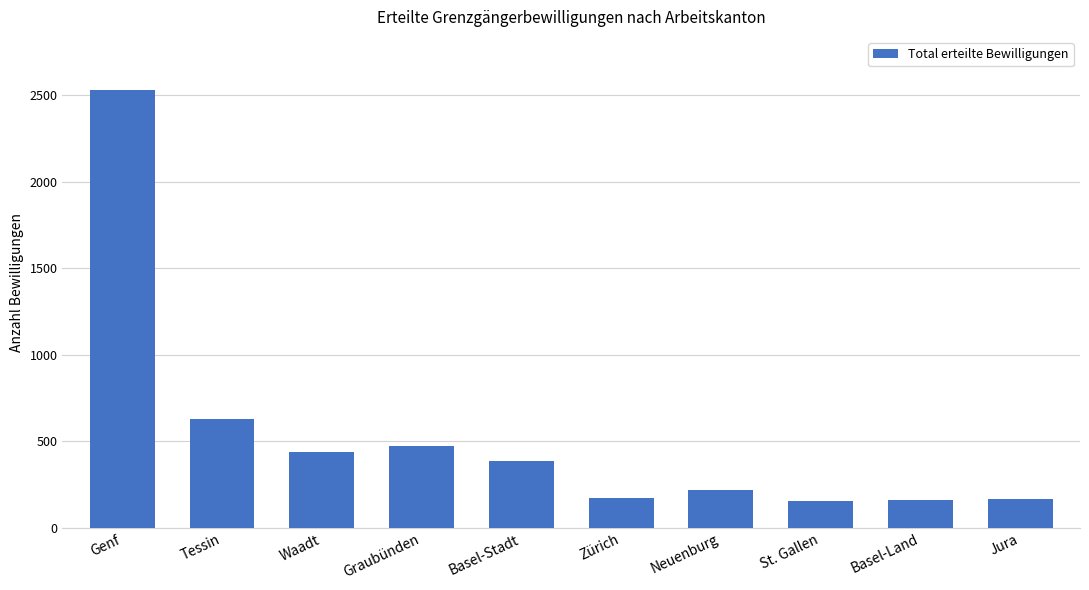

What is the change in value from Graubünden to St. Gallen?

-321